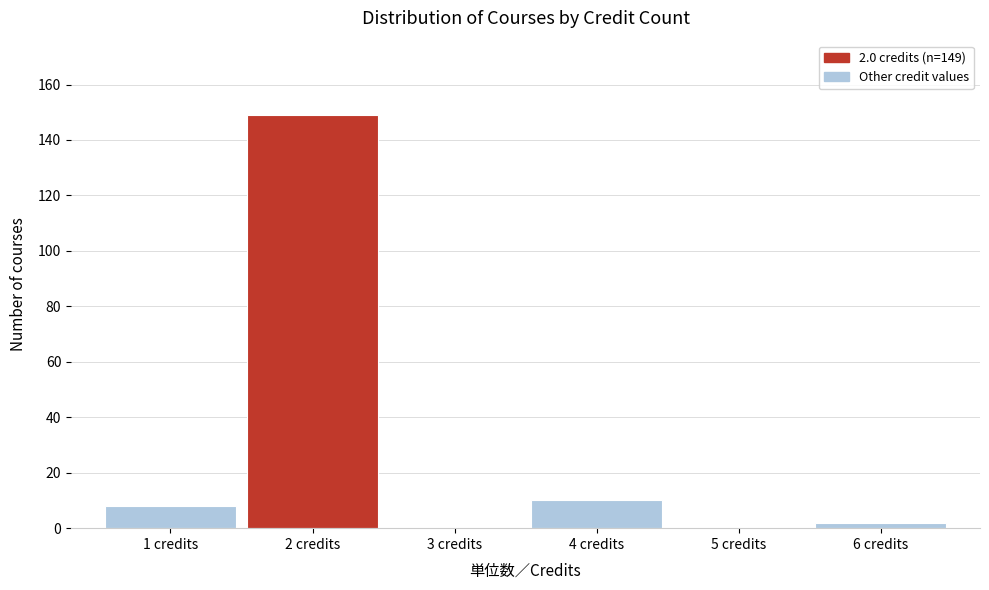

Which range on the x-axis has the tallest bar?

1.5 to 2.5